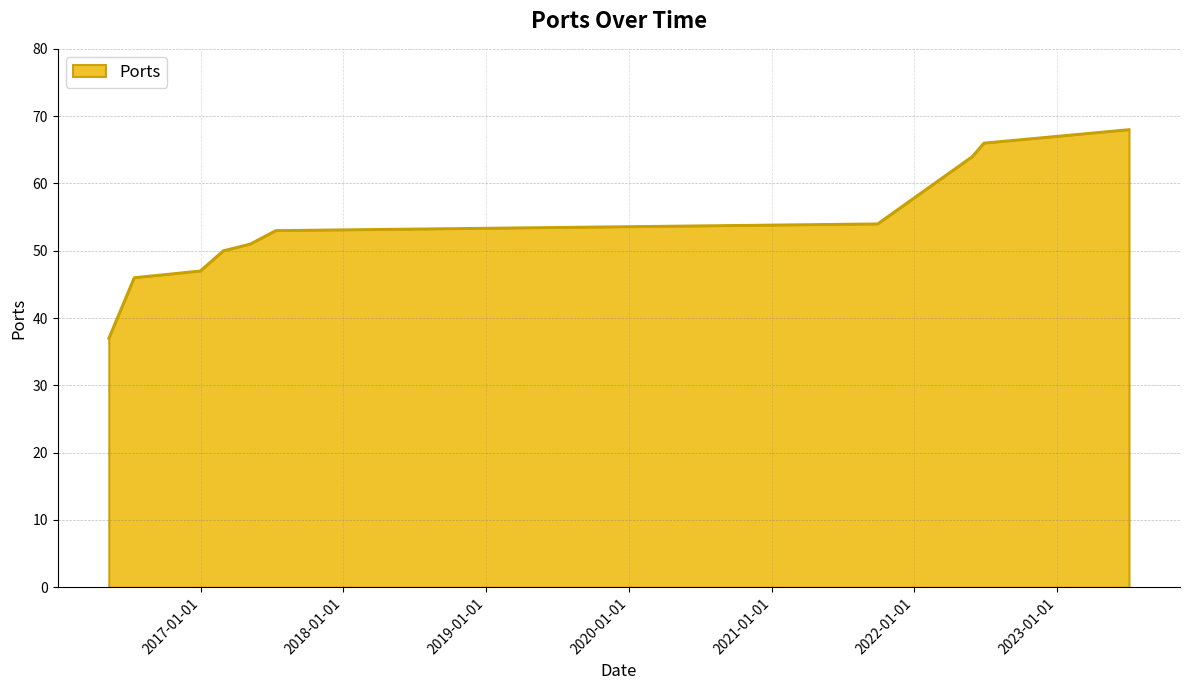

What is the minimum value shown in the chart?

37